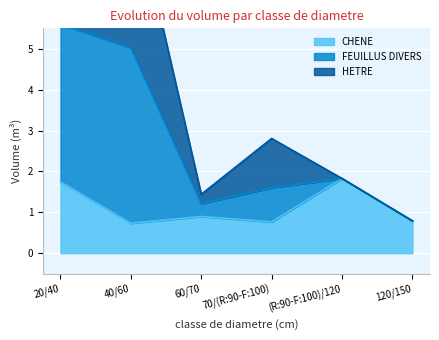

True or false: CHENE has a value of 1.7 at 20/40.

True